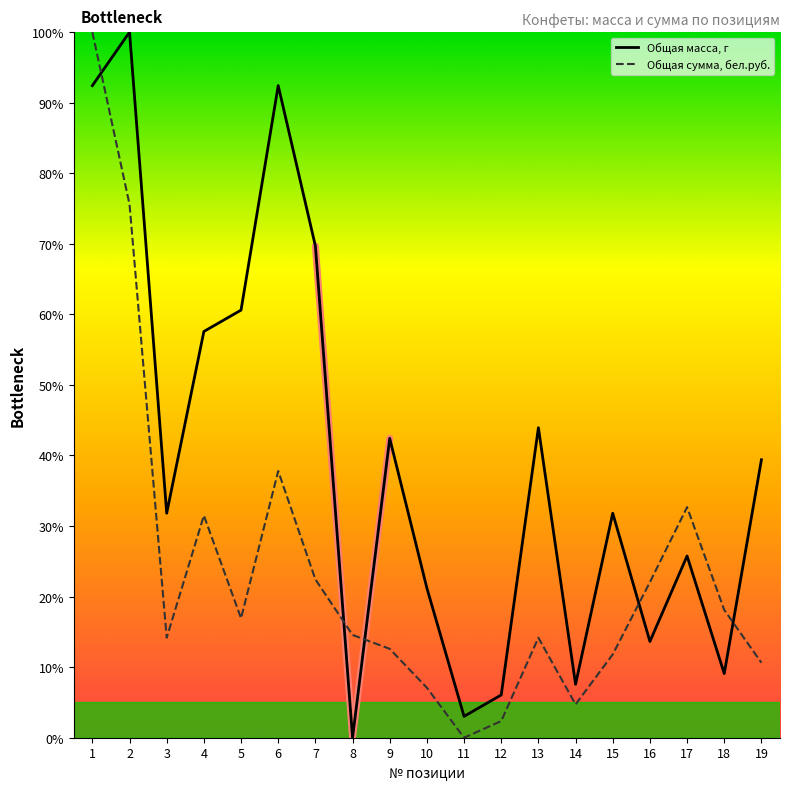

Count the number of data series in this chart.

2